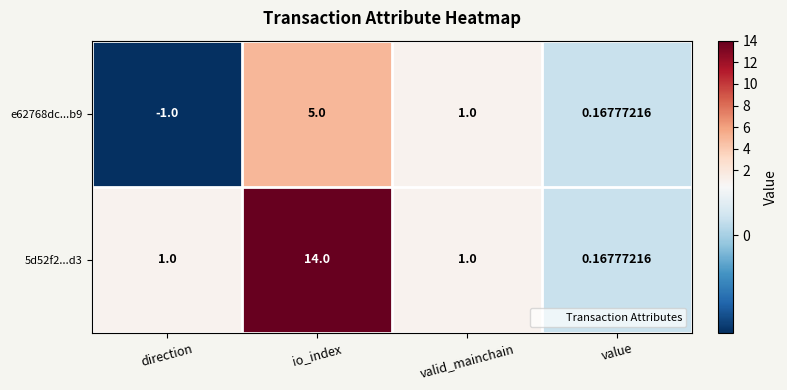

List the series in order of their peak value, lowest first.

e62768dc...b9, 5d52f2...d3